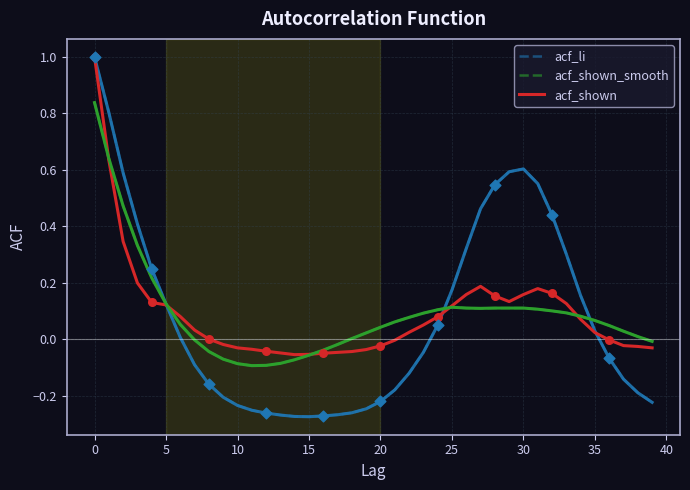

Which series has the widest spread of values?

acf_li